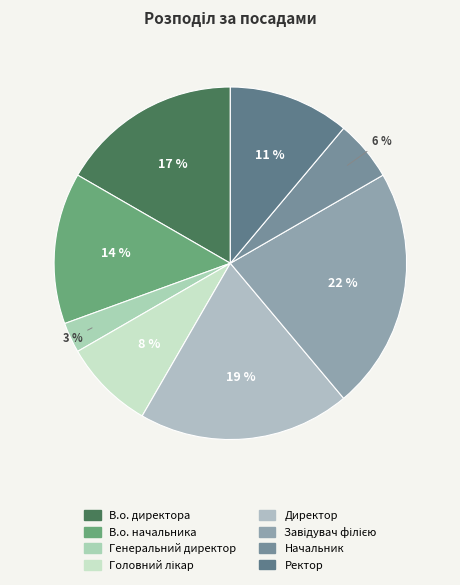

Is there a majority slice in this chart?

No